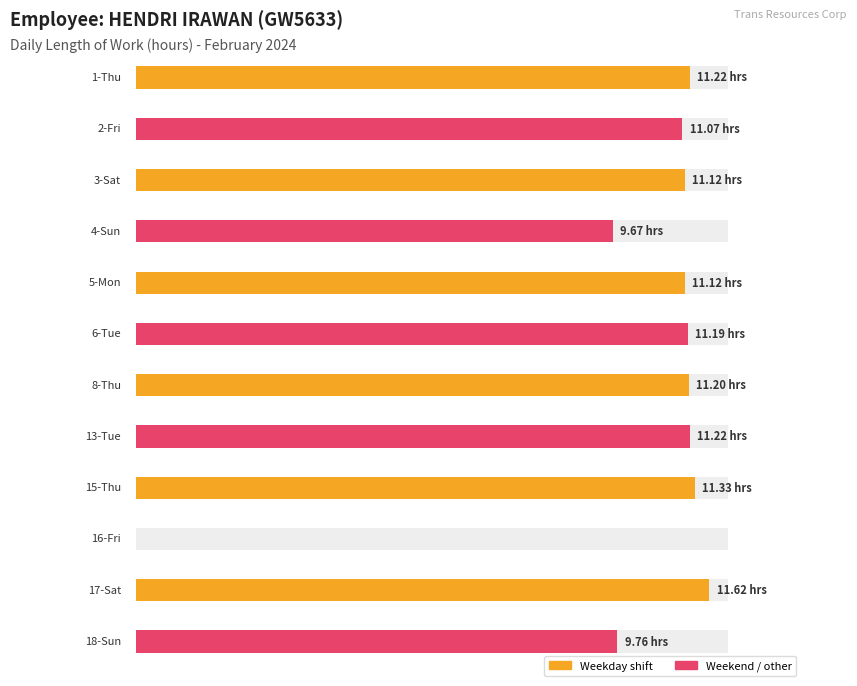

What position from the right is 13-Tue?

5